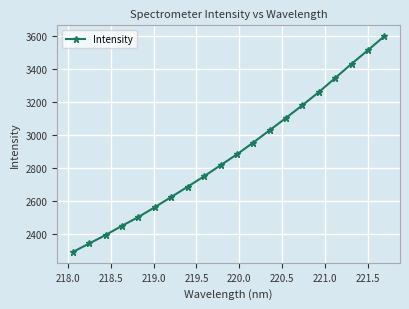

What is the average value?

2888.0